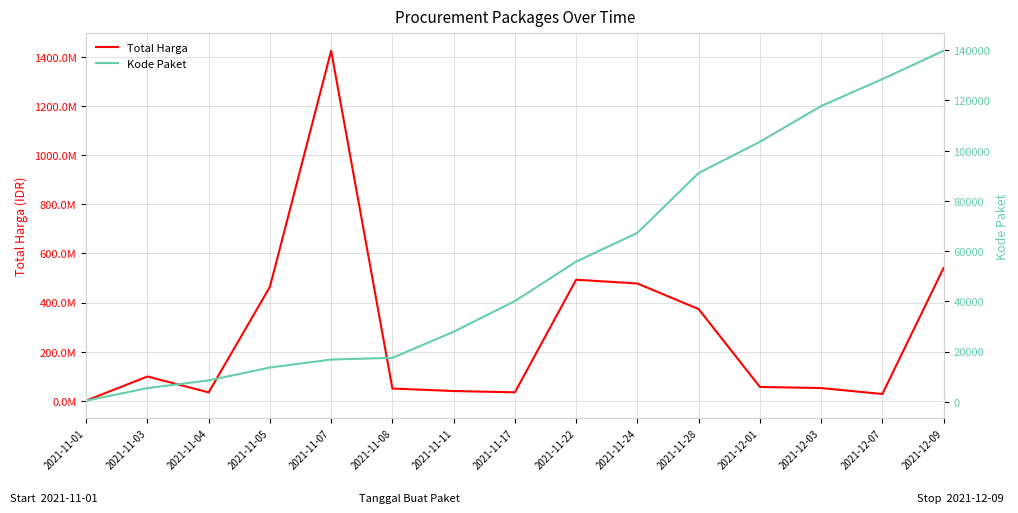

How many data points in Kode Paket are above 40112?

7